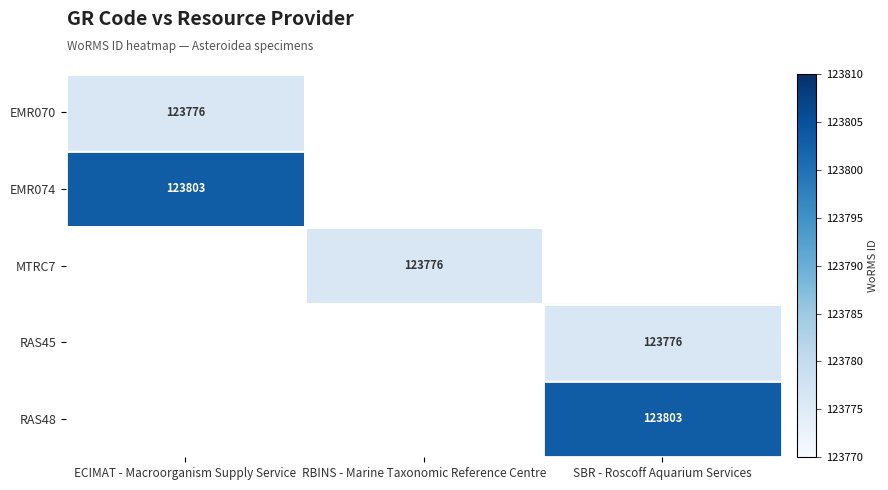

The RAS48 series shows 123803 at SBR - Roscoff Aquarium Services. True or false?

True